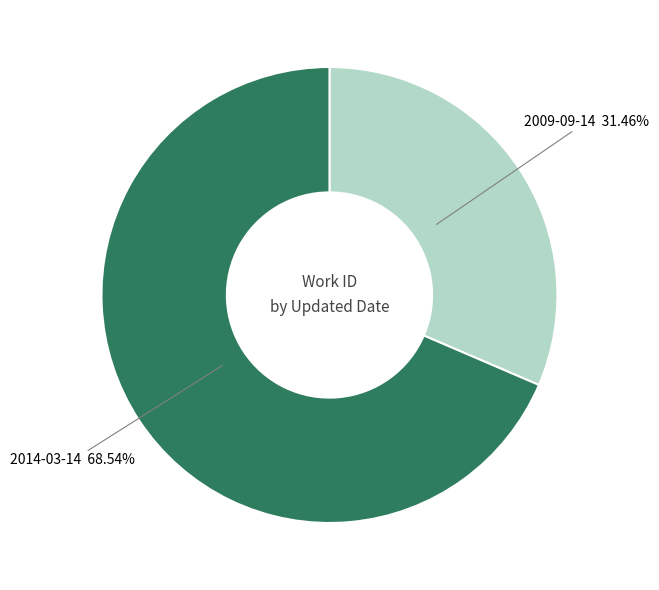

Is there a majority slice in this chart?

Yes